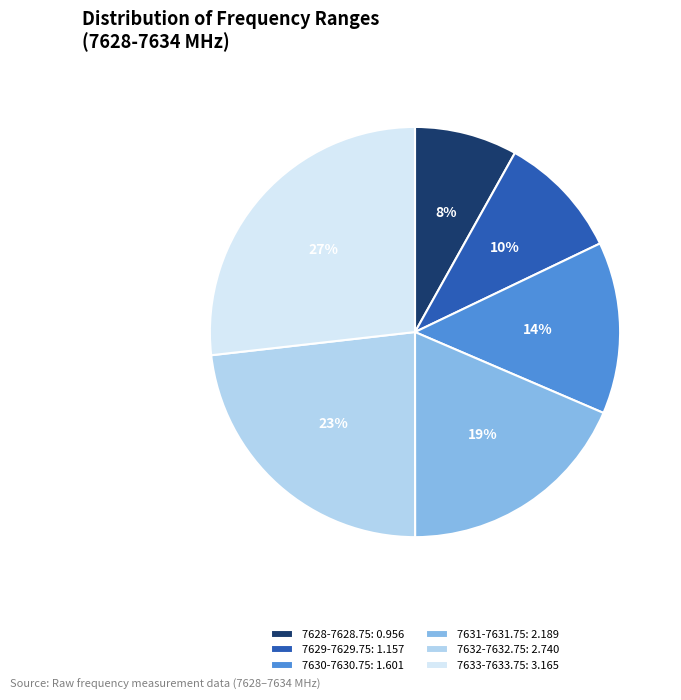

Is it true that 7630-7630.75 is 7% of the pie?

False